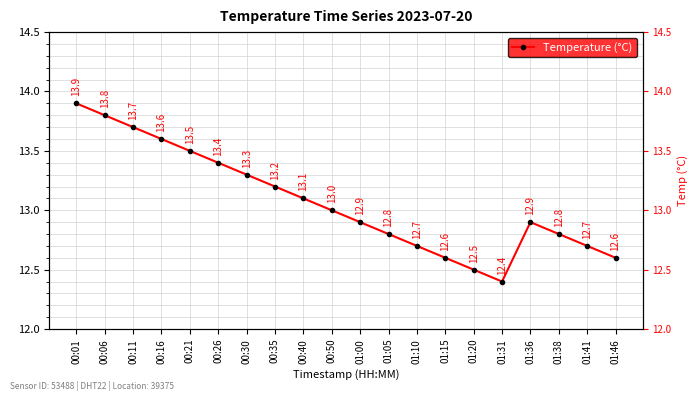

What is the maximum value shown in the chart?

13.9